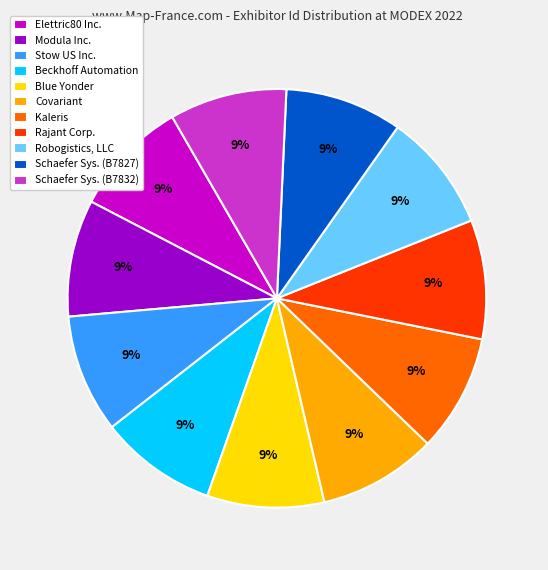

How many slices are in this pie chart?

11